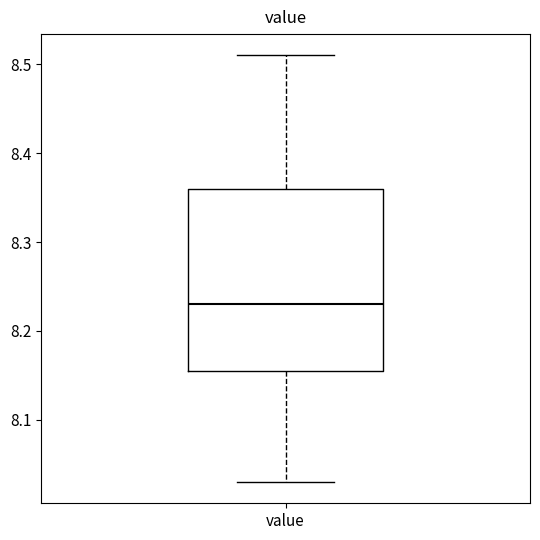

Read this box plot against the y-axis: the position of the median line, the range covered by the box, and the ends of both whiskers. The values are not printed on the chart, so give them approximately, as read against the axis.

median 8.23, box 8.16 to 8.36, whiskers 8.03 to 8.51